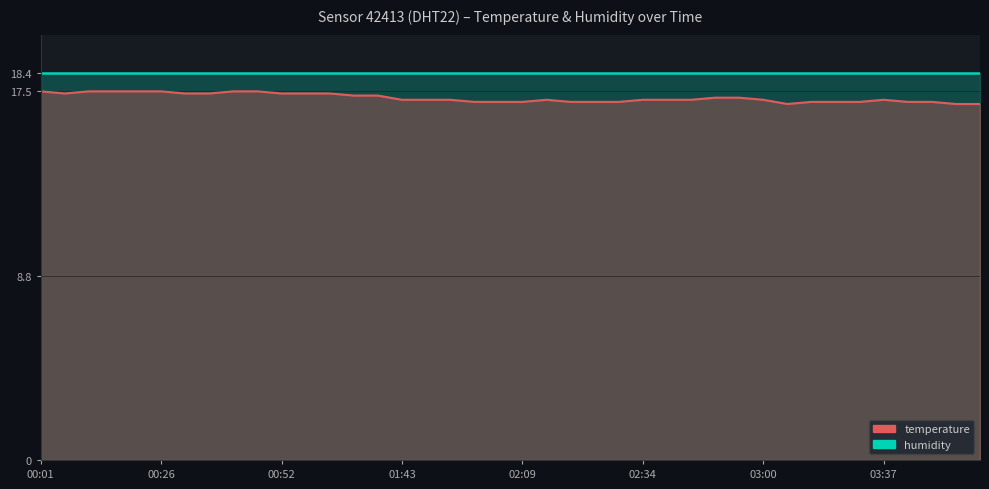

True or false: there are more than 1 points higher than both neighbors.

True